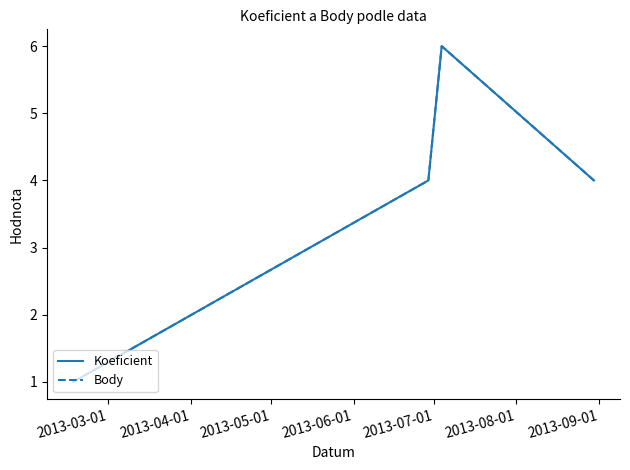

Does the chart display data point markers on the line(s)?

No